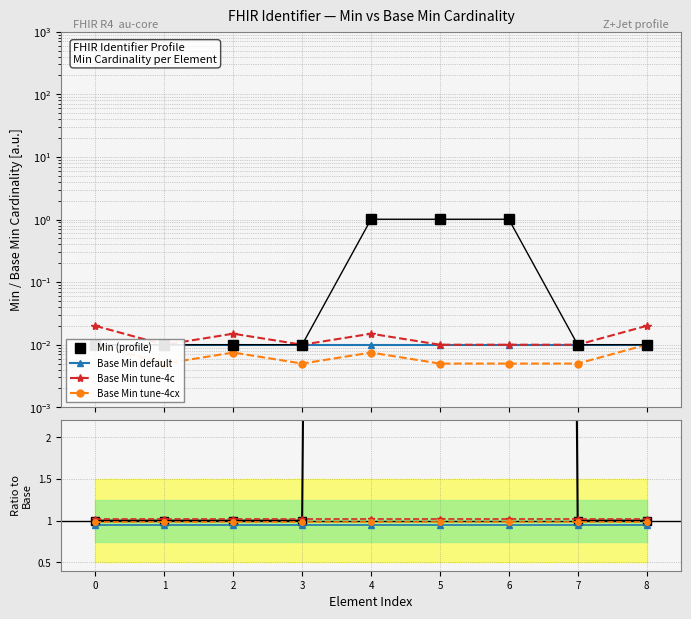

Reading left to right, what are all the values shown in this chart?

0.0	0.0	0.0	0.0	1.0	1.0	1.0	0.0	0.0